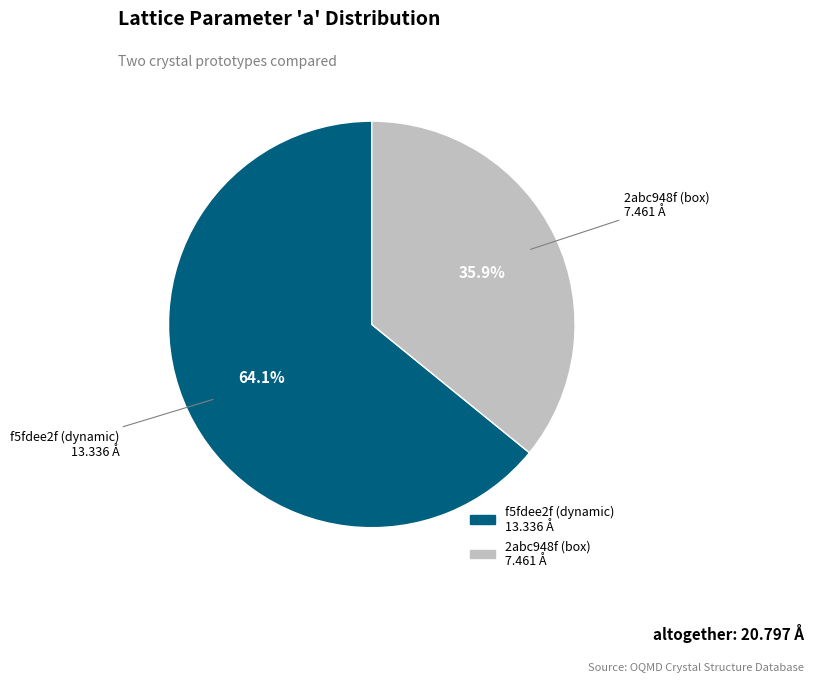

To the nearest percent, what is the difference between the largest and smallest slice percentages?

28%